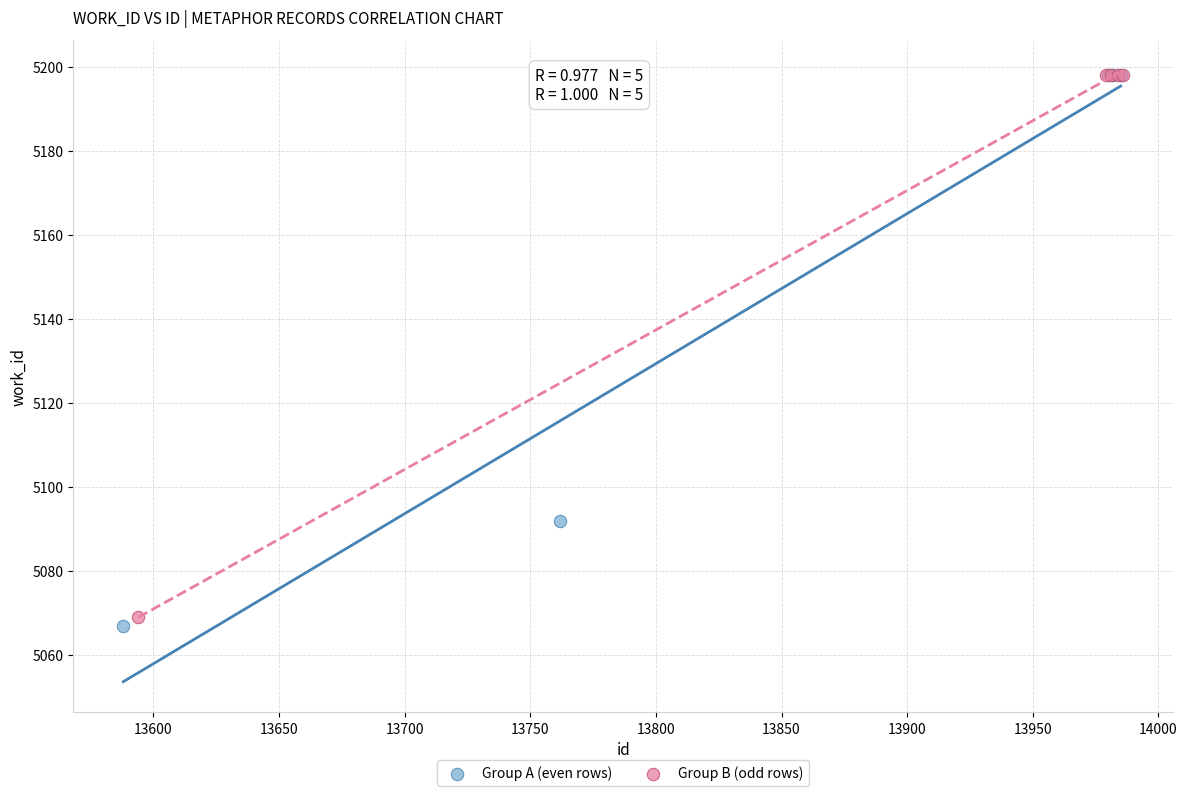

Which series has the widest spread of Y values?

Group A (even rows)